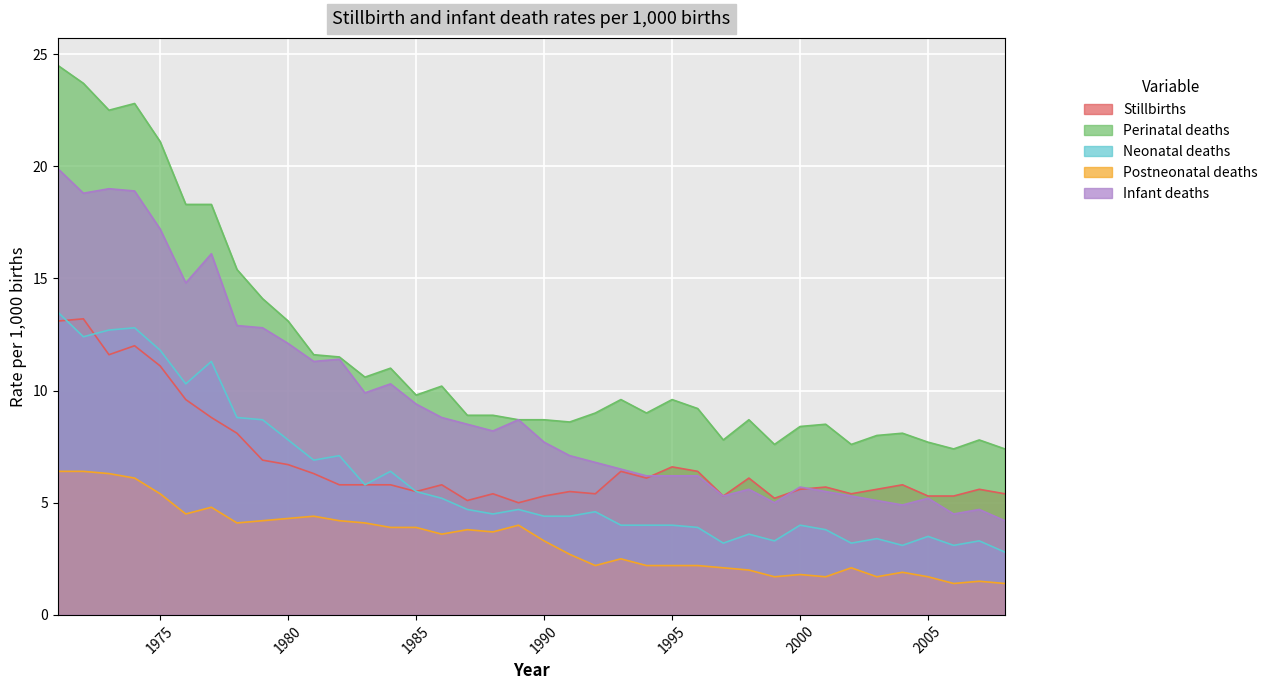

Which series has the largest total across all categories?

Perinatal deaths